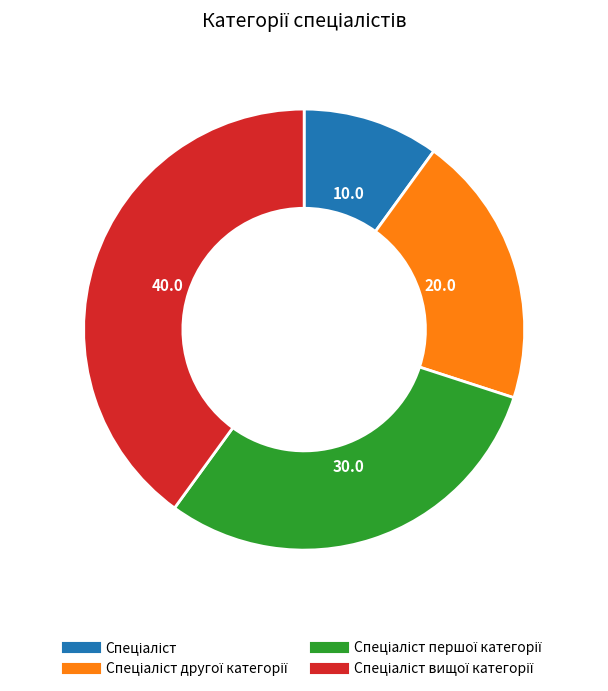

Does any single category account for the majority?

No